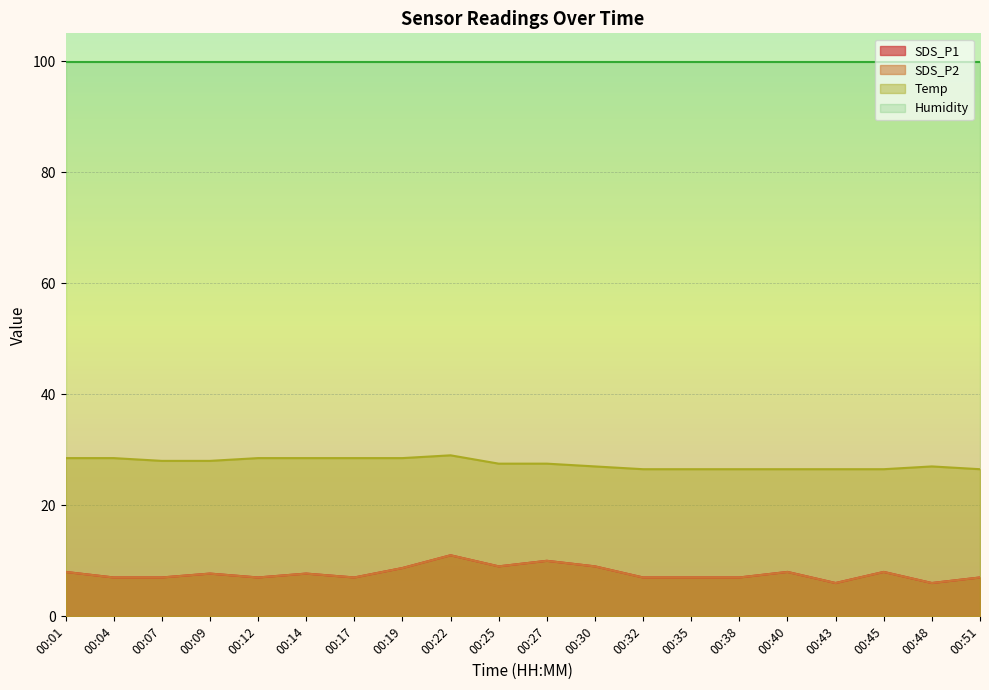

Between 00:30 and 00:17, which is larger?

00:30